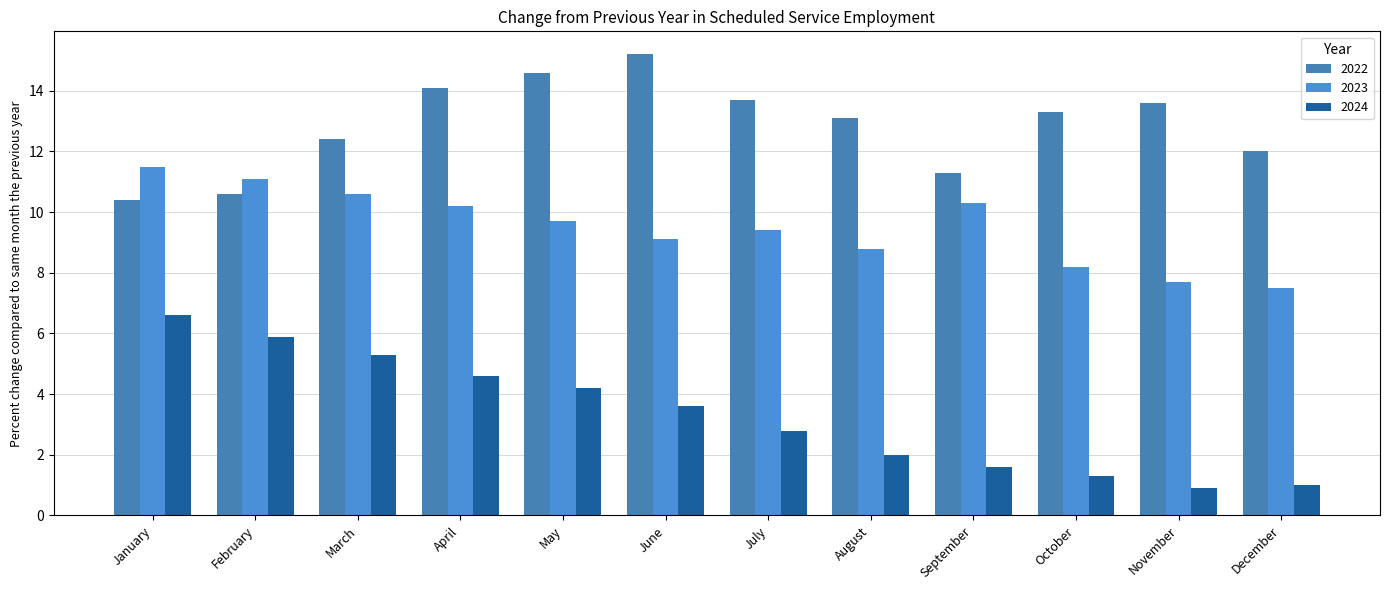

Reading right to left, list all the values displayed in this chart.

2022: 12.0	13.6	13.3	11.3	13.1	13.7	15.2	14.6	14.1	12.4	10.6	10.4
2023: 7.5	7.7	8.2	10.3	8.8	9.4	9.1	9.7	10.2	10.6	11.1	11.5
2024: 1.0	0.9	1.3	1.6	2.0	2.8	3.6	4.2	4.6	5.3	5.9	6.6